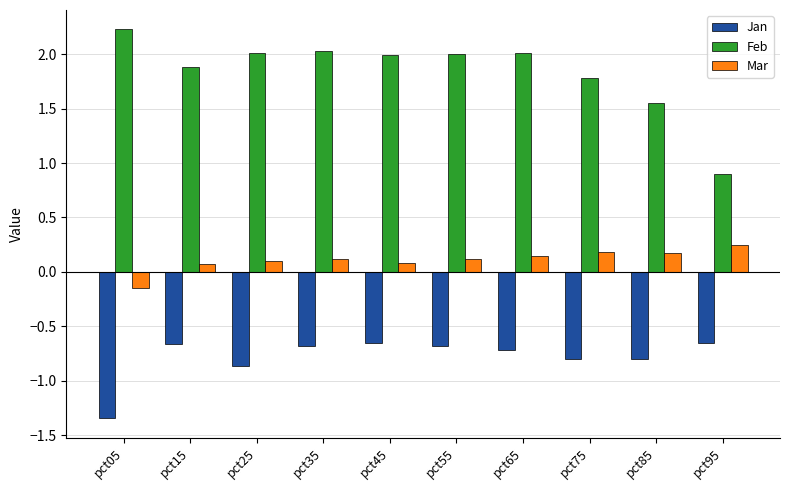

What is the difference between the highest and lowest values at pct55?

2.7